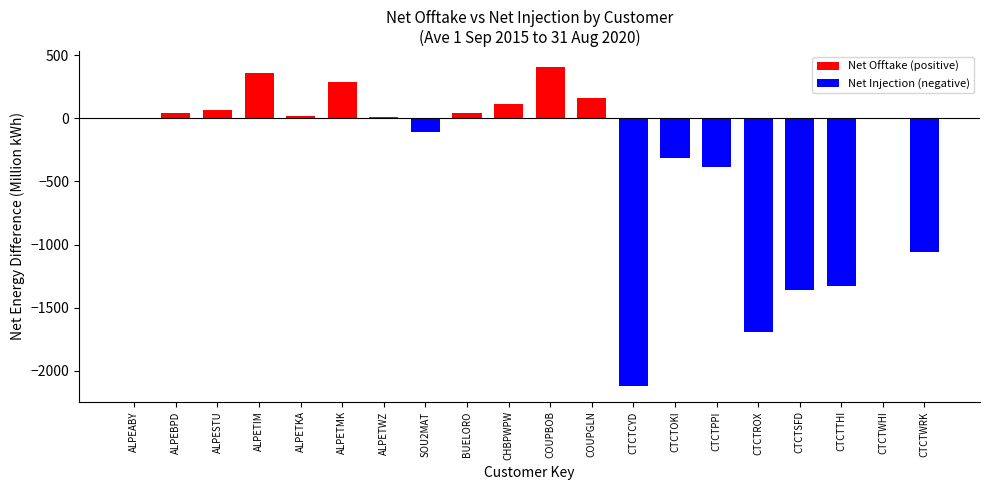

The value of Net Injection (negative) at ALPEABY is -0.8. True or false?

False